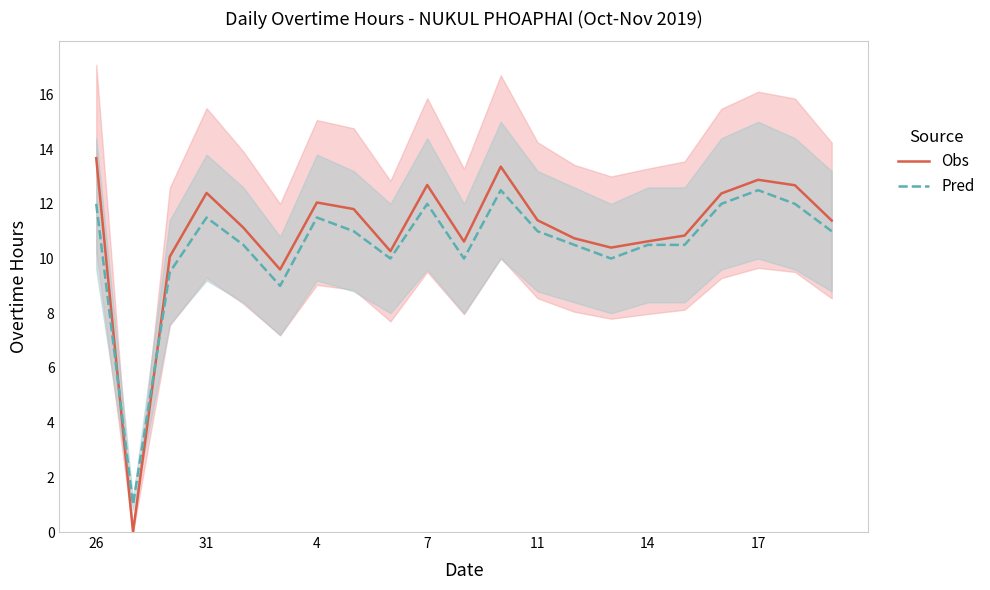

How many intersections are there between Pred and Obs?

2